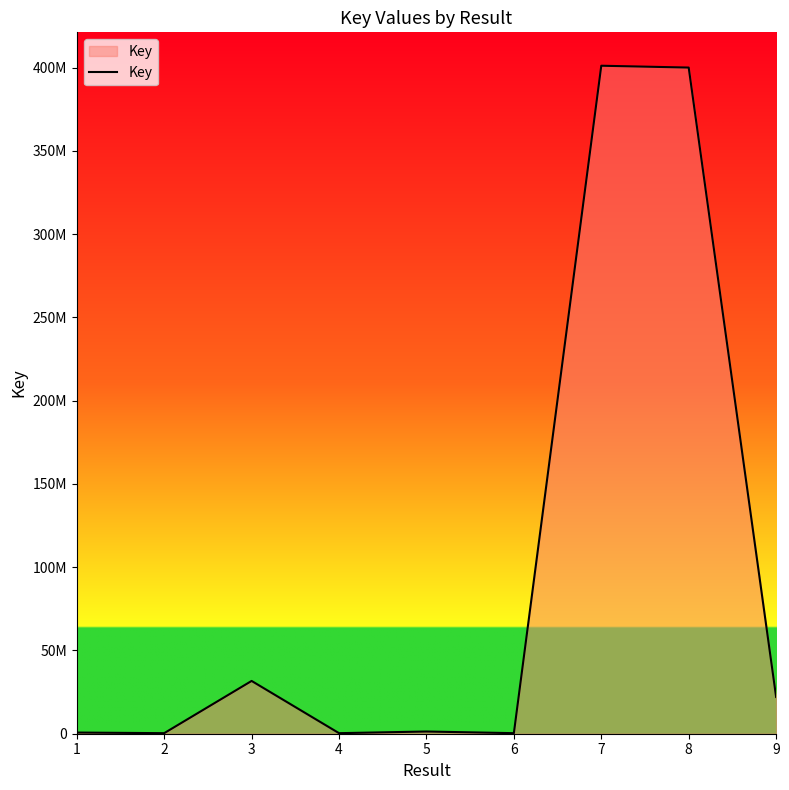

Does the chart display data point markers on the line(s)?

No